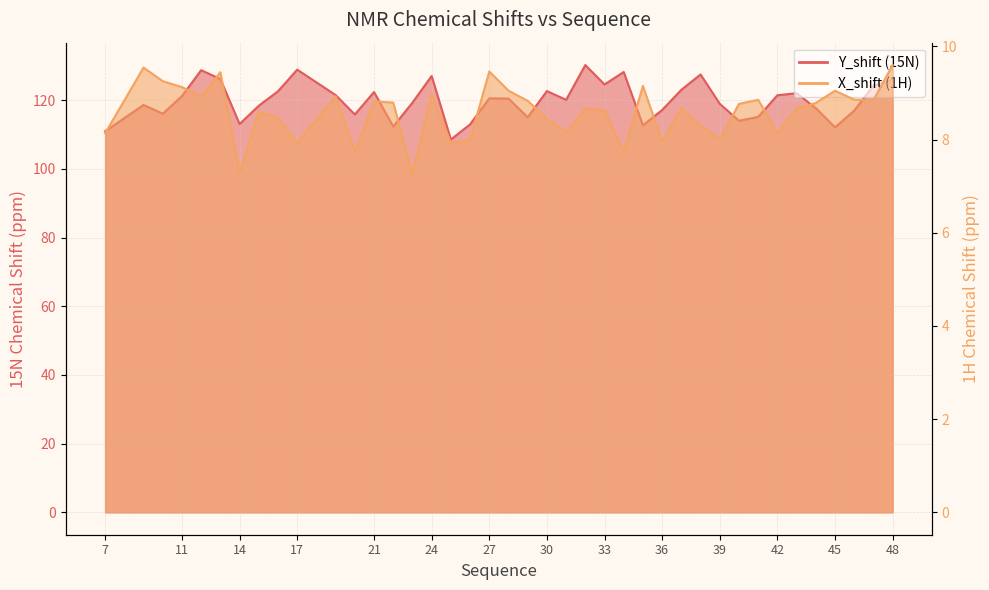

Reading left to right, list all the values displayed in this chart.

Y_shift: 7=111.0	9=118.6	10=116.1	11=121.2	12=128.8	13=126.2	14=113.1	15=118.4	16=122.6	17=128.9	19=121.5	20=115.9	21=122.4	22=112.4	23=119.3	24=127.1	25=108.6	26=113.0	27=120.5	28=120.5	29=115.0	30=122.7	31=120.1	32=130.2	33=124.6	34=128.2	35=112.7	36=117.2	37=123.0	38=127.5	39=119.0	40=114.0	41=115.2	42=121.4	43=122.0	44=117.7	45=112.1	46=117.0	47=124.3	48=126.1
X_shift: 7=8.1	9=9.5	10=9.3	11=9.1	12=8.9	13=9.4	14=7.3	15=8.6	16=8.5	17=7.9	19=8.9	20=7.7	21=8.8	22=8.8	23=7.3	24=9.0	25=7.9	26=8.0	27=9.5	28=9.0	29=8.8	30=8.4	31=8.2	32=8.7	33=8.6	34=7.7	35=9.2	36=8.0	37=8.7	38=8.3	39=8.0	40=8.8	41=8.9	42=8.1	43=8.7	44=8.8	45=9.0	46=8.9	47=8.8	48=9.6